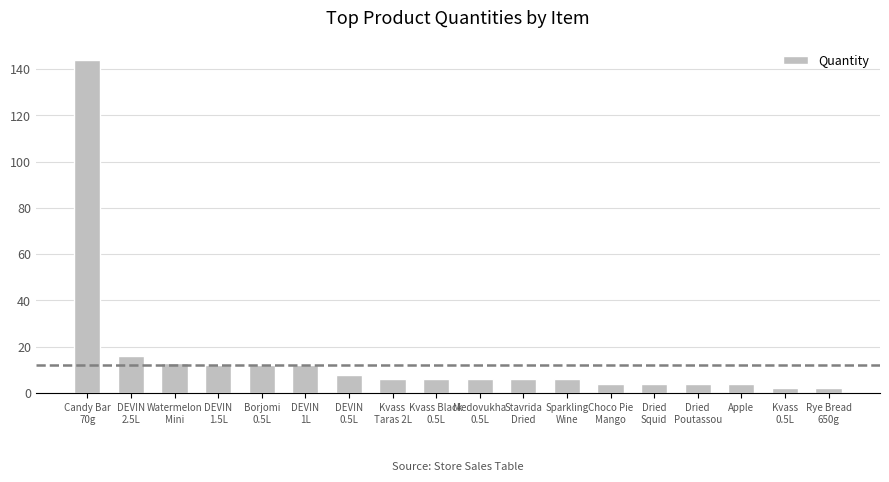

What is the label of the 17th bar from the right?

DEVIN
2.5L